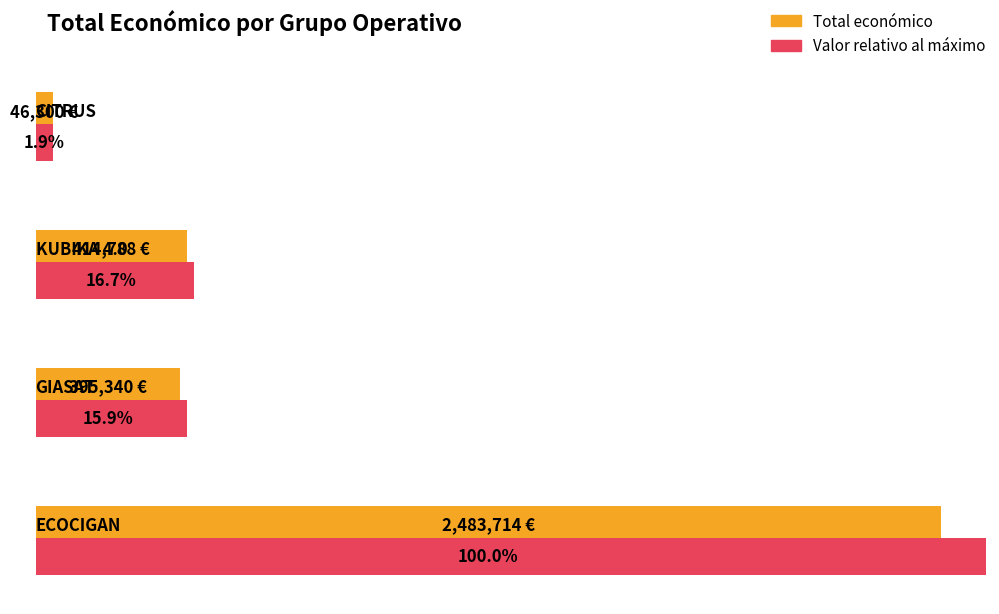

List the labels in order of value, largest first.

ECOCIGAN, KUBIKA 4.0, GIASAT, CITRUS